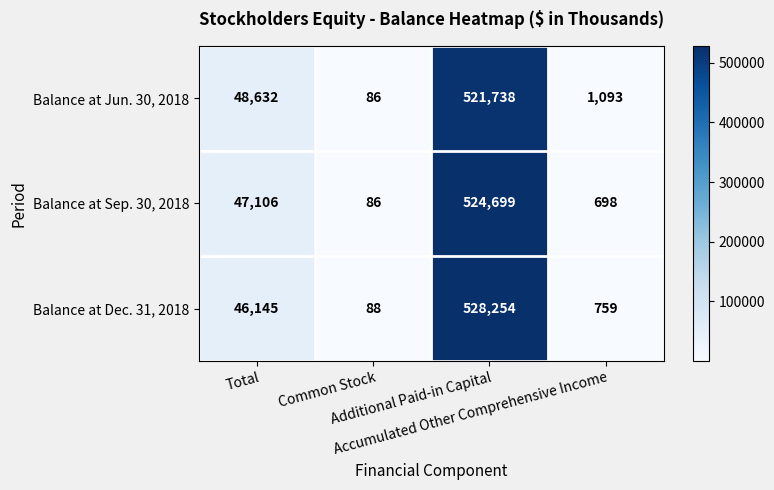

Rank the series by their maximum value, from highest to lowest.

Balance at Dec. 31, 2018, Balance at Sep. 30, 2018, Balance at Jun. 30, 2018